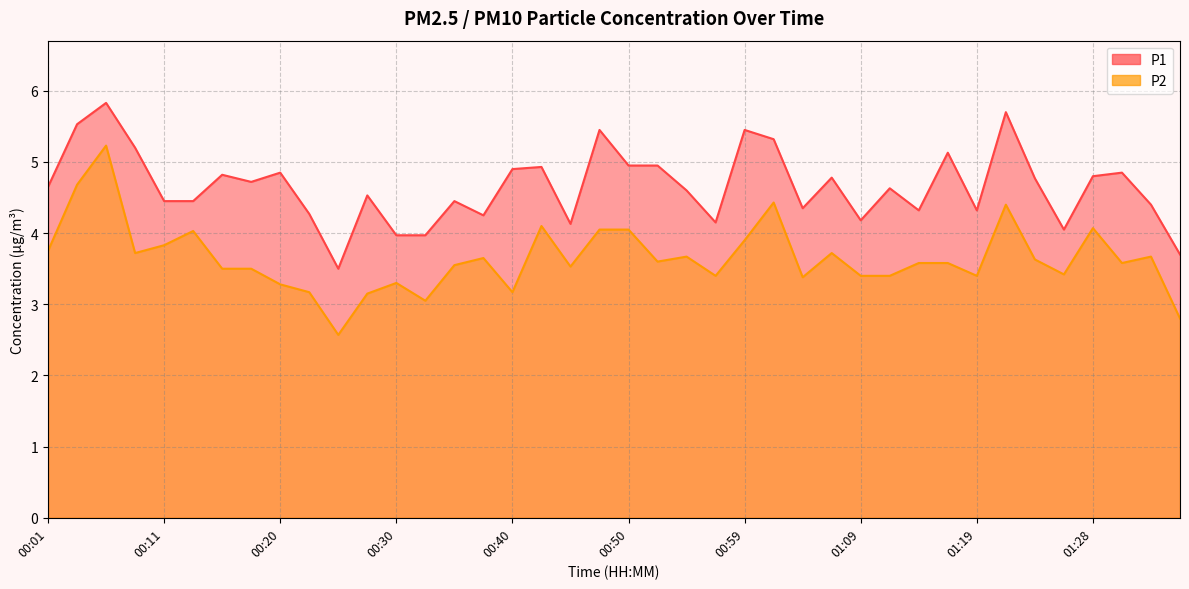

True or false: P2 and P1 cross at least once.

False